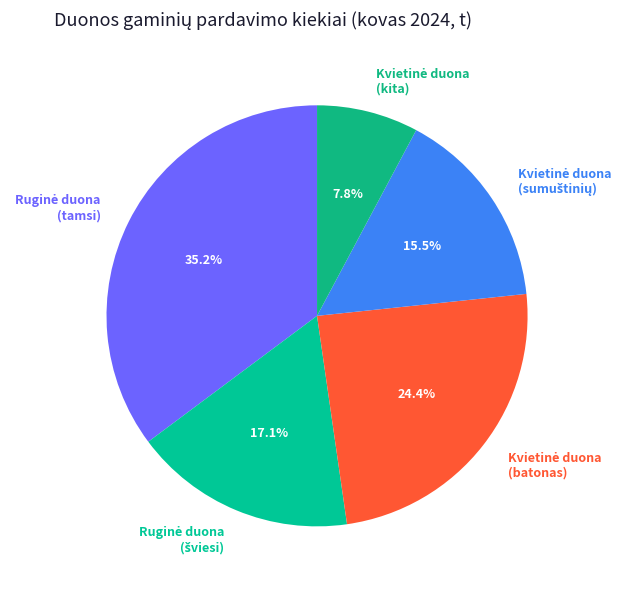

Is there a majority slice in this chart?

No